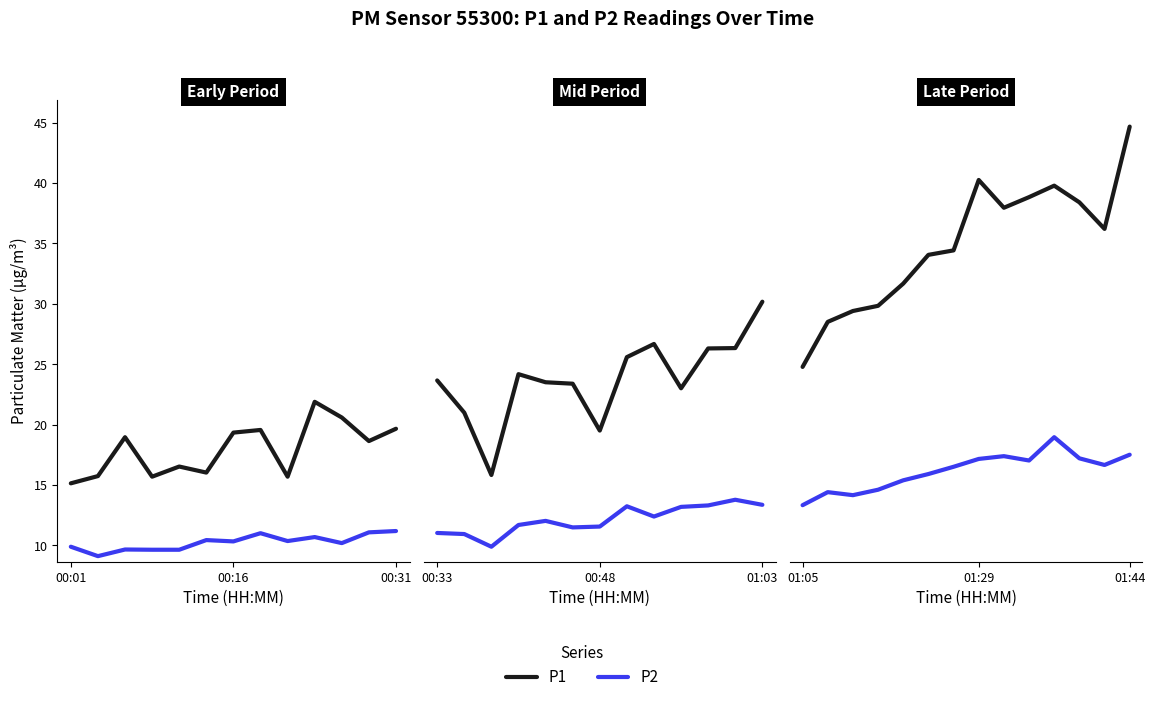

True or false: P2 and P1 intersect in this chart.

False